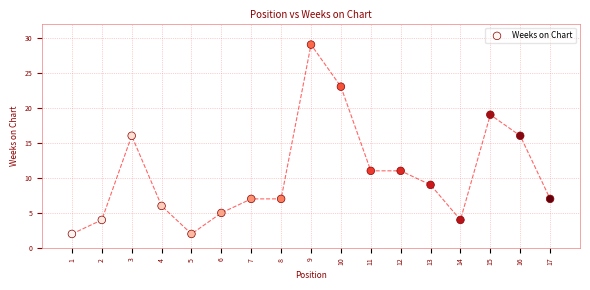

What is the range of X values (max minus min)?

16